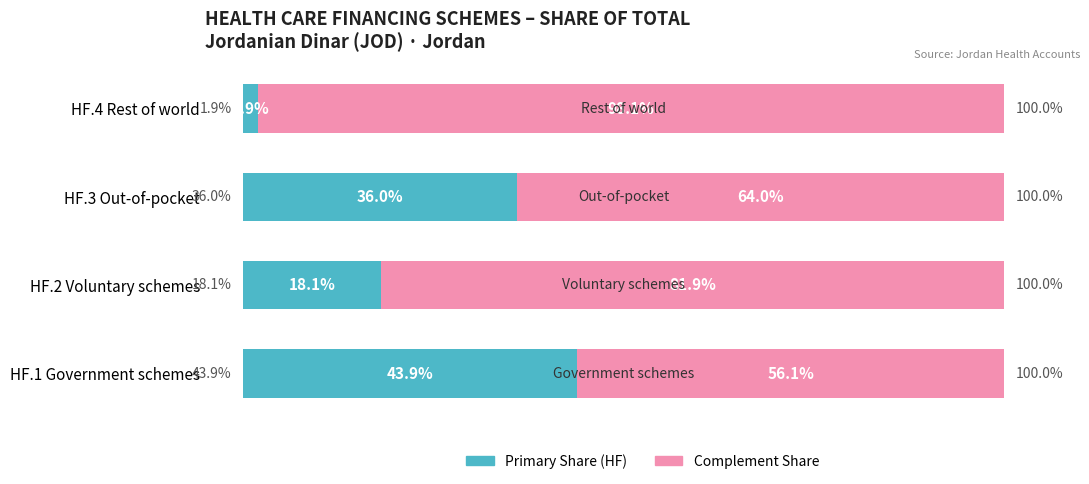

Where is Primary Share (HF) nearest to the value 22?

HF.2 Voluntary schemes